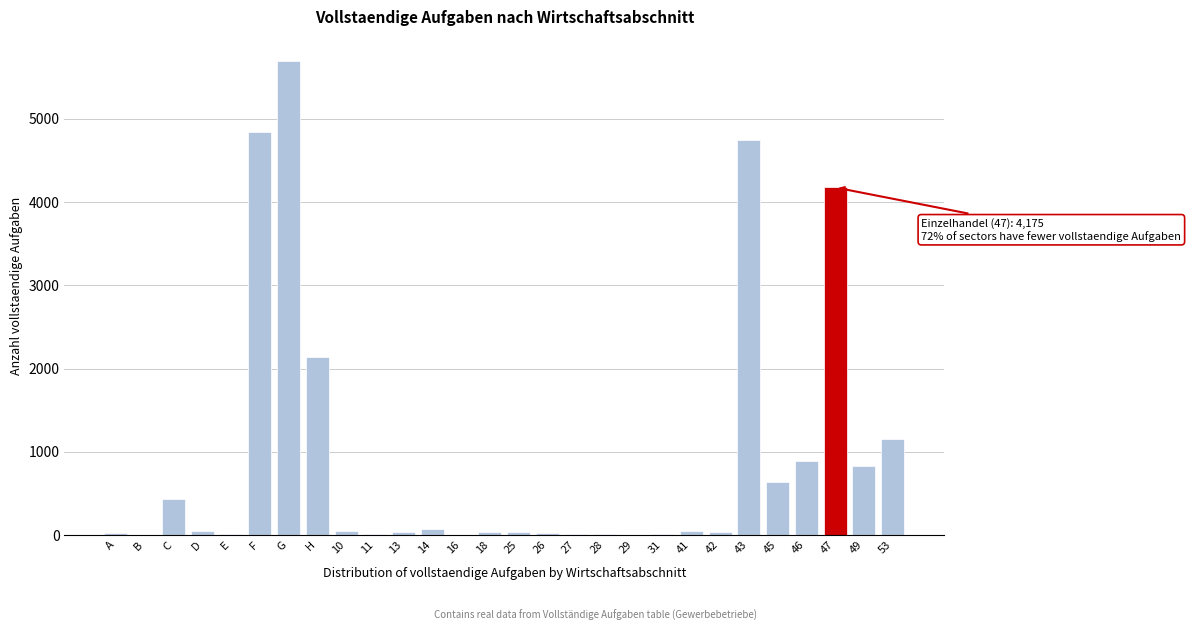

Where is the data nearest to the value 2850?

H